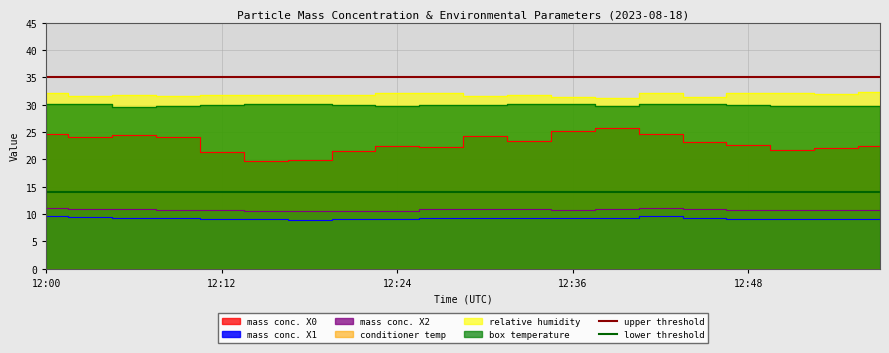

The upper threshold series shows 8 at 12:12. True or false?

False